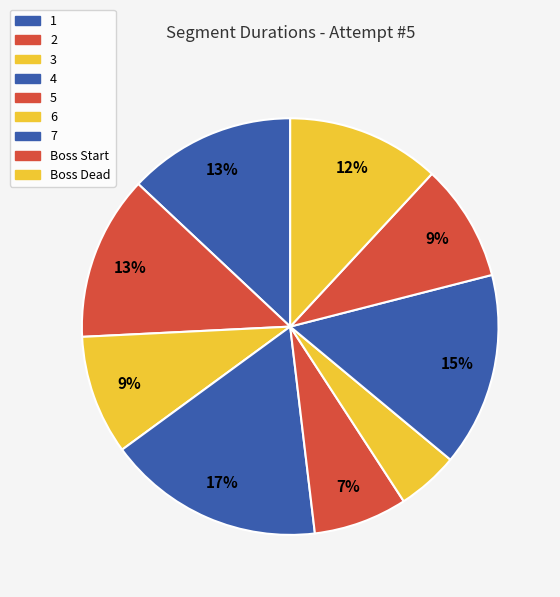

To the nearest percent, what is the difference between the largest and smallest slice percentages?

12%